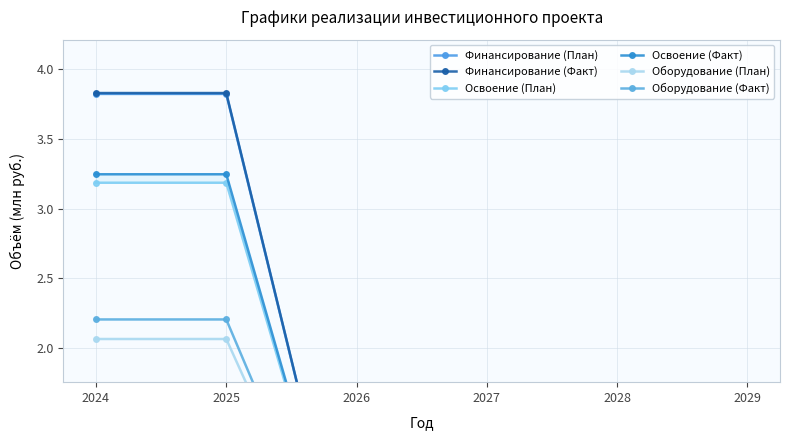

Count the number of data series in this chart.

6